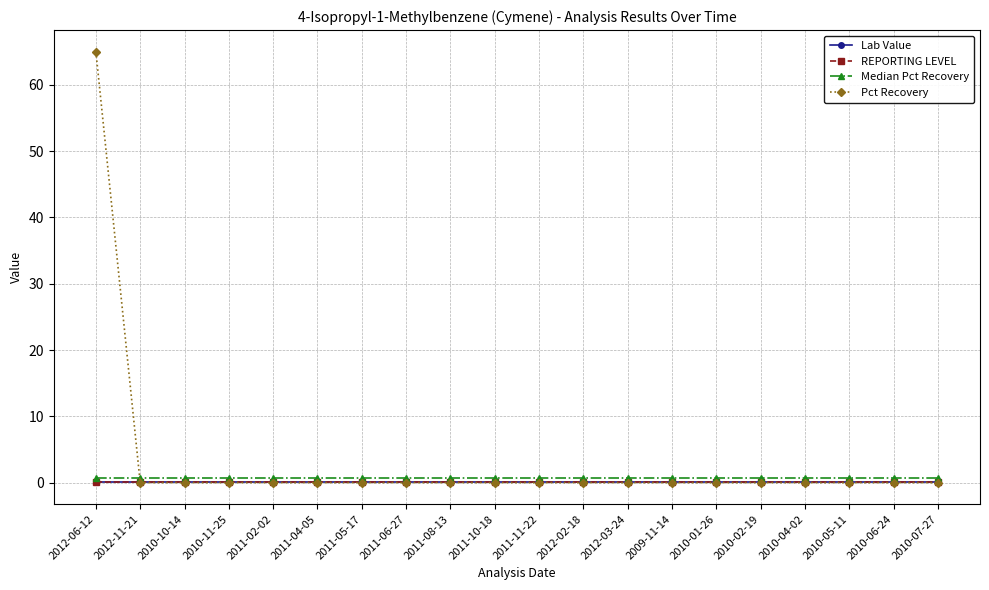

Rank the series at 2010-02-19 from lowest to highest value.

Pct Recovery, Lab Value, REPORTING LEVEL, Median Pct Recovery